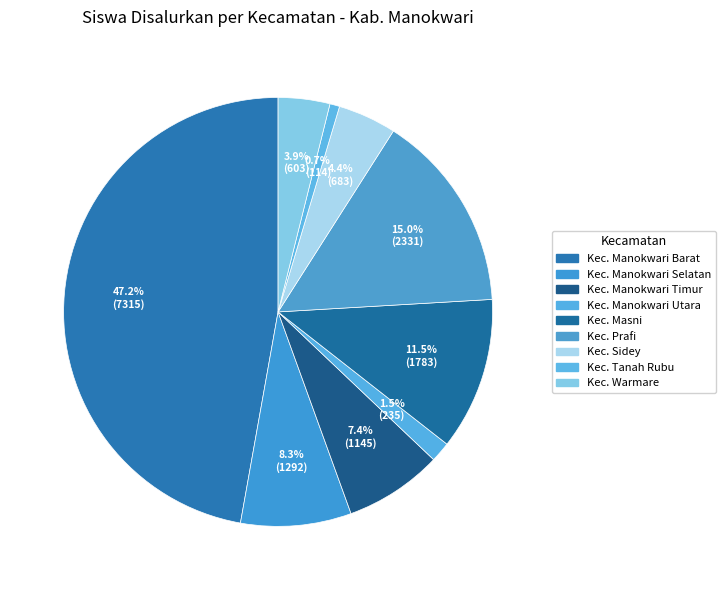

How many segments does this pie chart have?

9